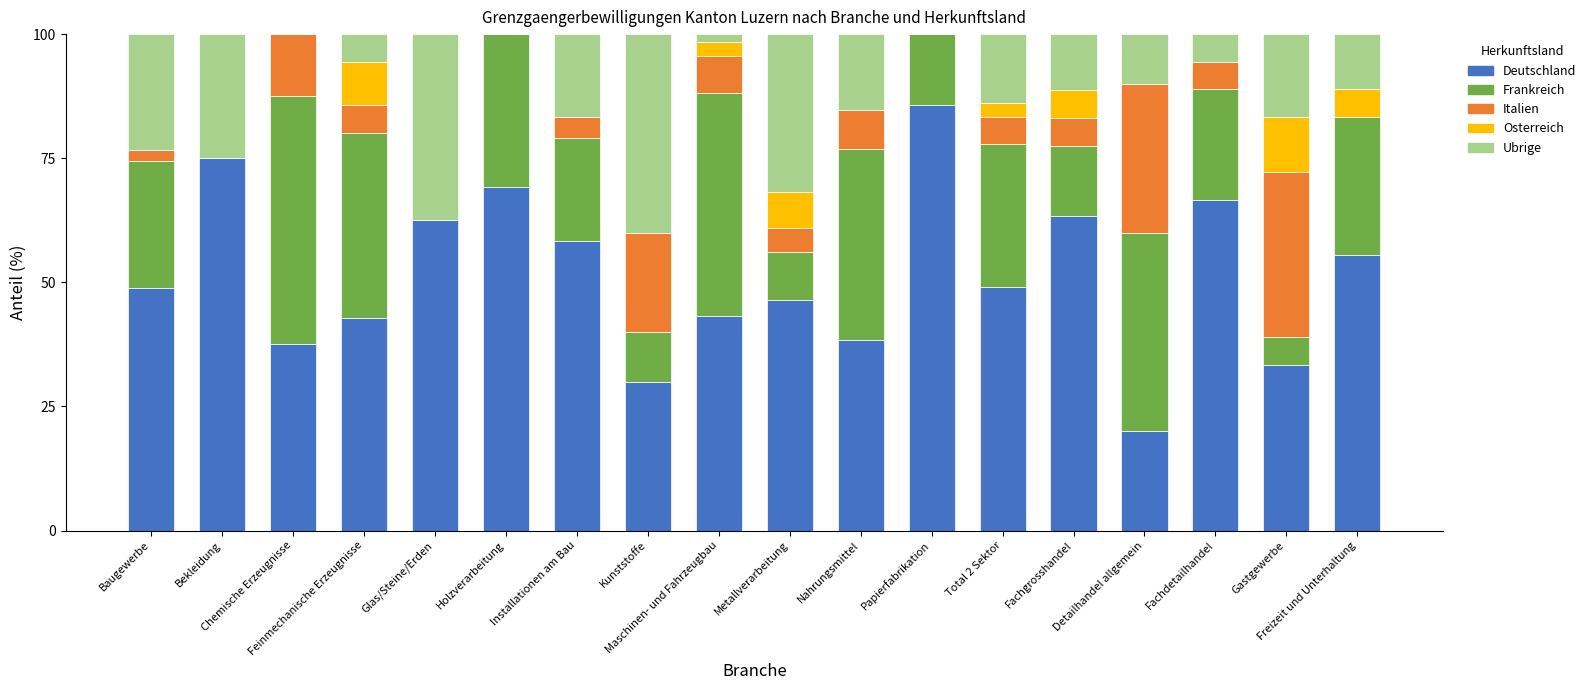

What is the highest value of the Deutschland series?

85.7